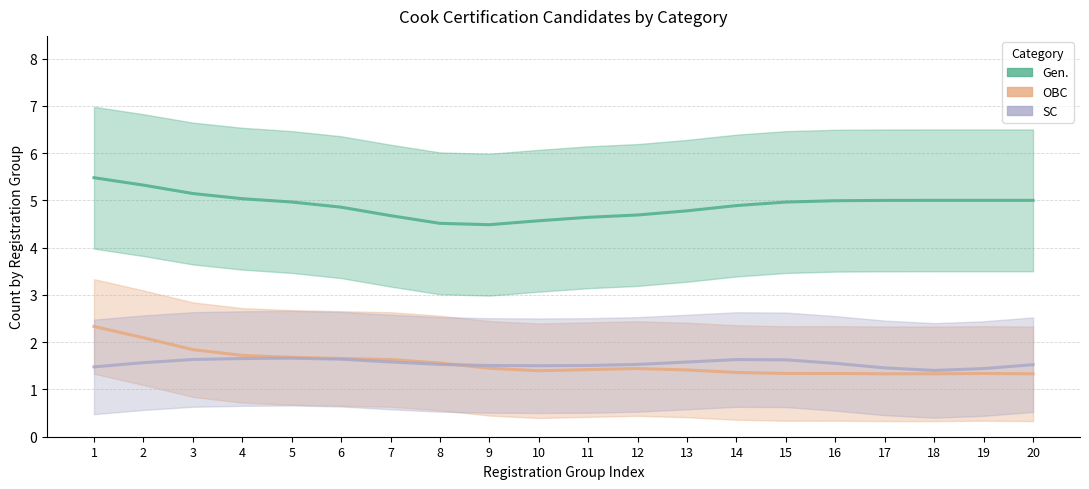

How many lines are shown in the chart?

3